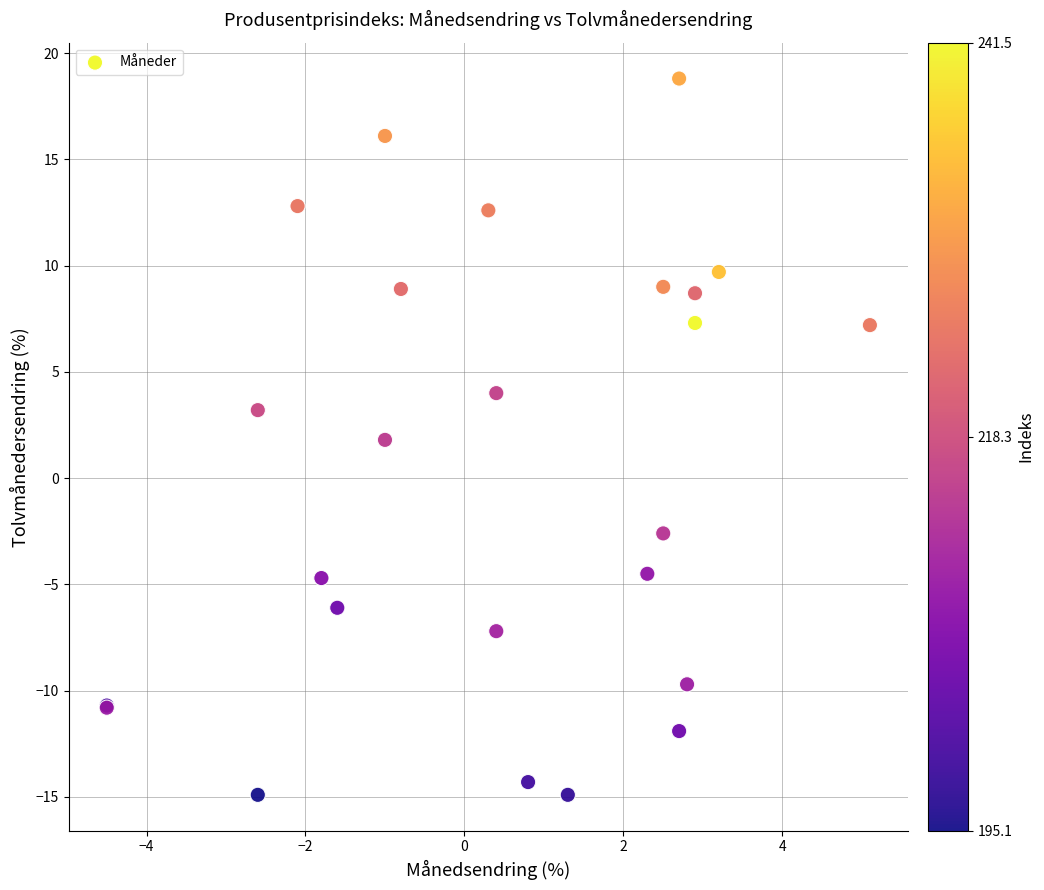

What Y value in the scatter plot is closest to 1?

1.8